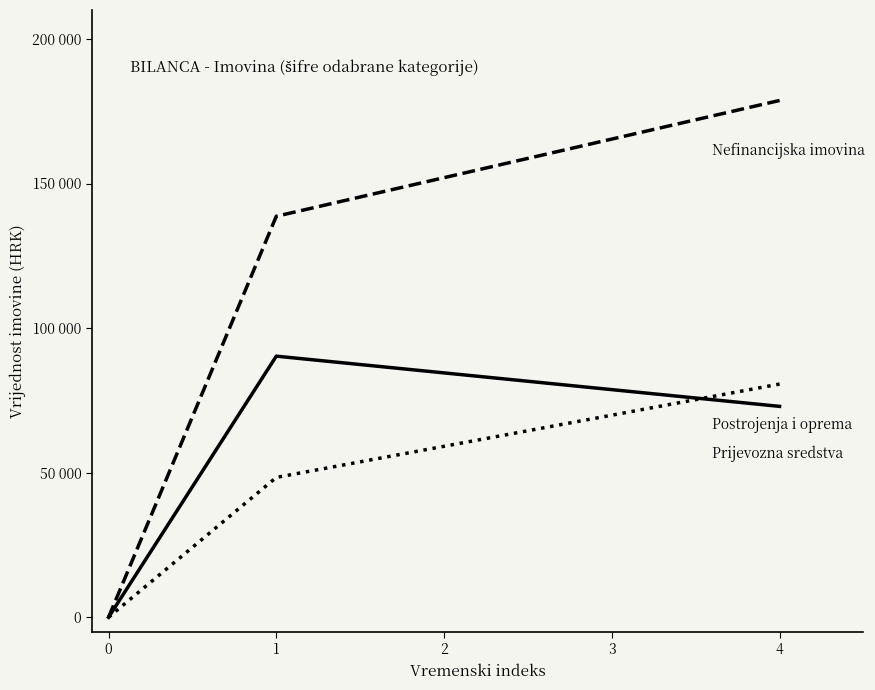

Does the chart display data point markers on the line(s)?

No